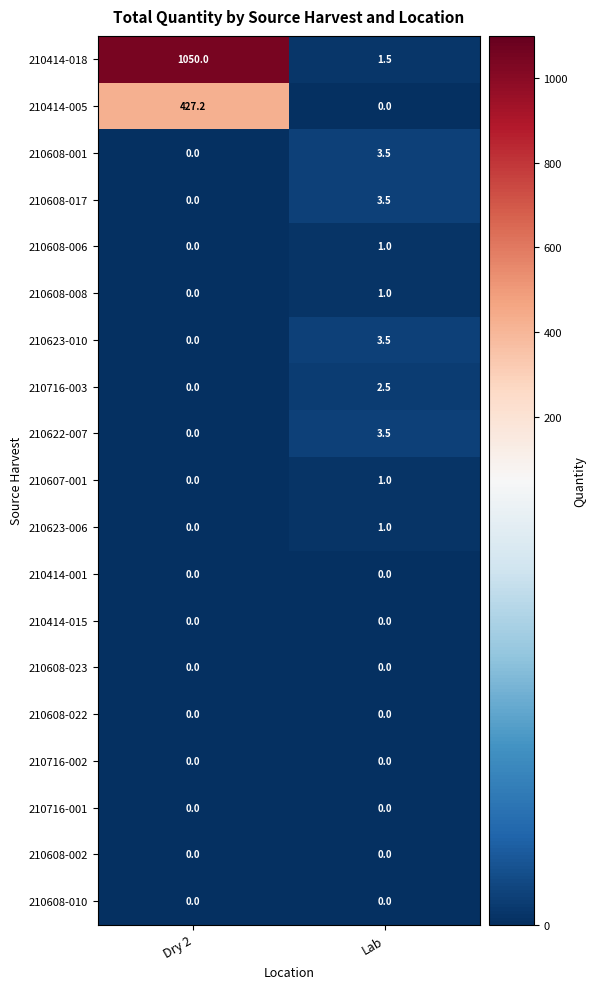

Rank the categories by 210622-007 value from highest to lowest.

Lab, Dry 2